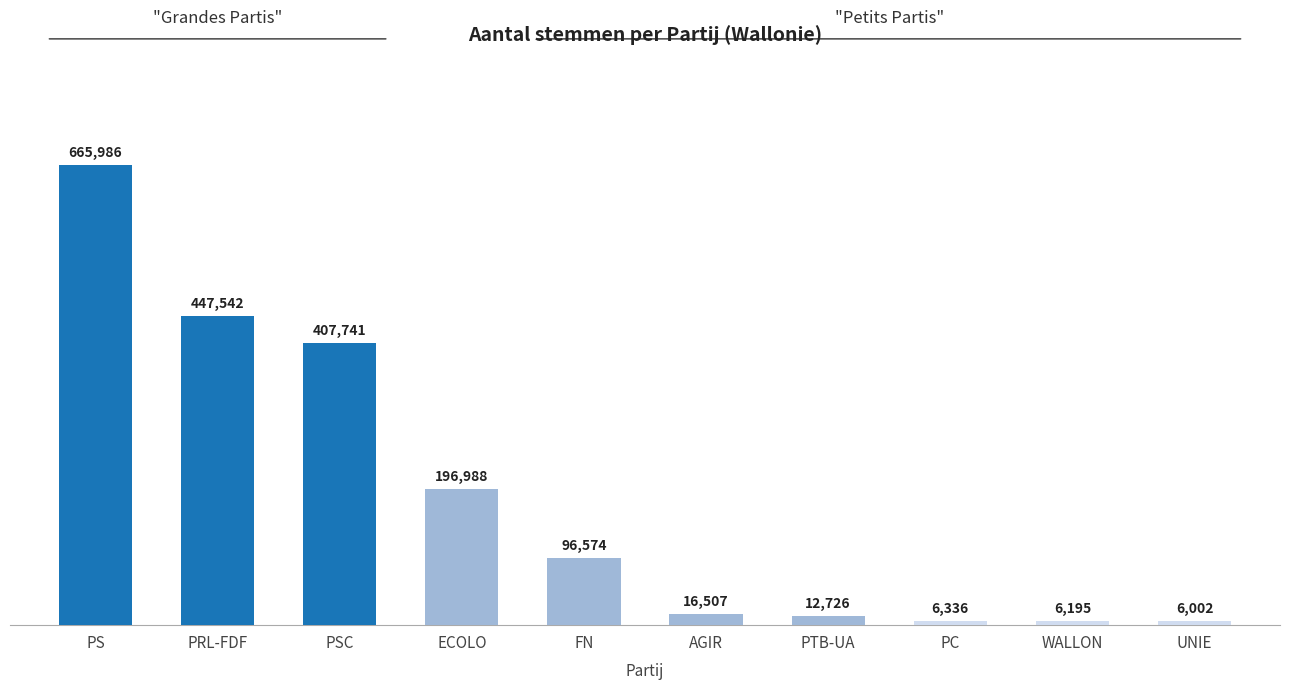

Rank the categories by value from lowest to highest.

UNIE, WALLON, PC, PTB-UA, AGIR, FN, ECOLO, PSC, PRL-FDF, PS